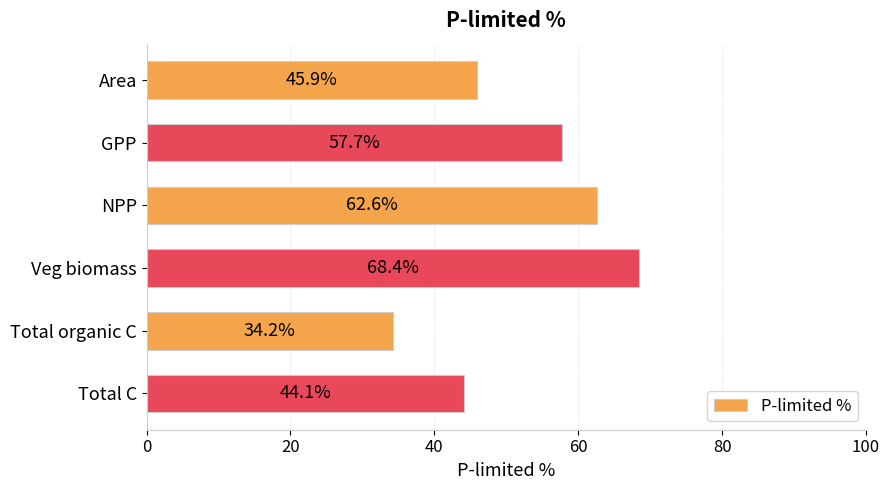

How many series are shown in this chart?

1